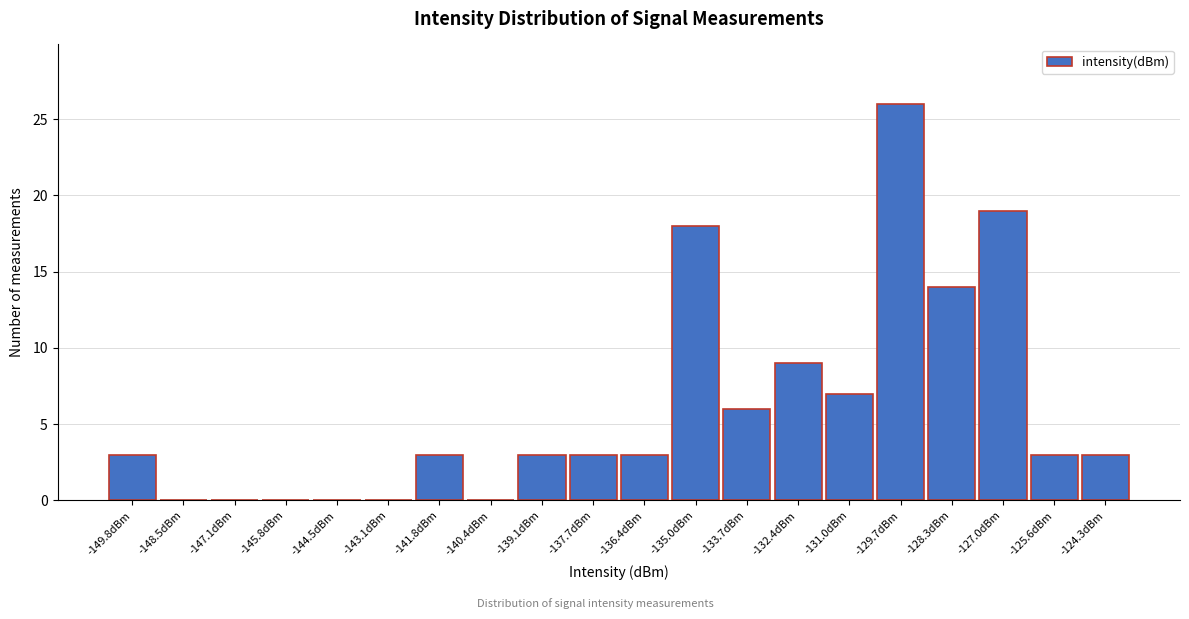

Reading left to right, transcribe this chart: for each bar, give the range it covers on the x-axis and its height. Neither the bar edges nor the heights are printed on the chart, so give them approximately, as read against the axes.

-150.6 to -149.2: 3
-149.2 to -147.8: 0
-147.8 to -146.4: 0
-146.4 to -145.2: 0
-145.2 to -143.8: 0
-143.8 to -142.4: 0
-142.4 to -141.0: 3
-141.0 to -139.8: 0
-139.8 to -138.4: 3
-138.4 to -137.0: 3
-137.0 to -135.8: 3
-135.8 to -134.4: 18
-134.4 to -133.0: 6
-133.0 to -131.6: 9
-131.6 to -130.4: 7
-130.4 to -129.0: 26
-129.0 to -127.6: 14
-127.6 to -126.4: 19
-126.4 to -125.0: 3
-125.0 to -123.6: 3